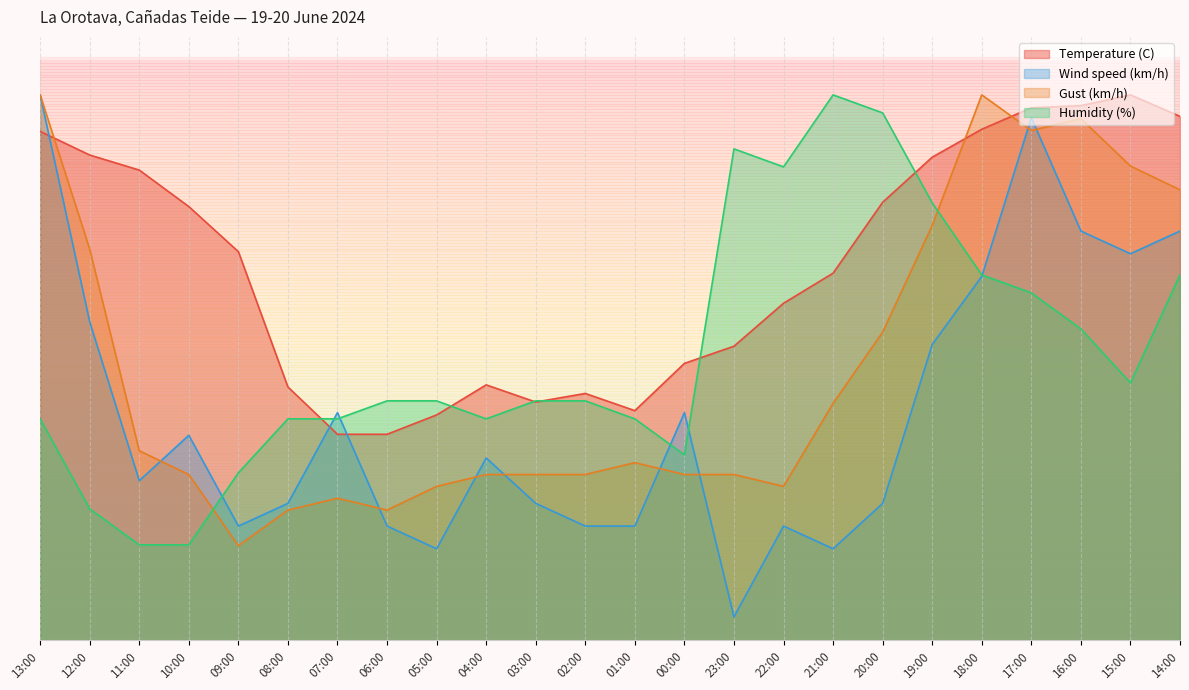

At which label is Humidity (%) closest to 27?

16:00